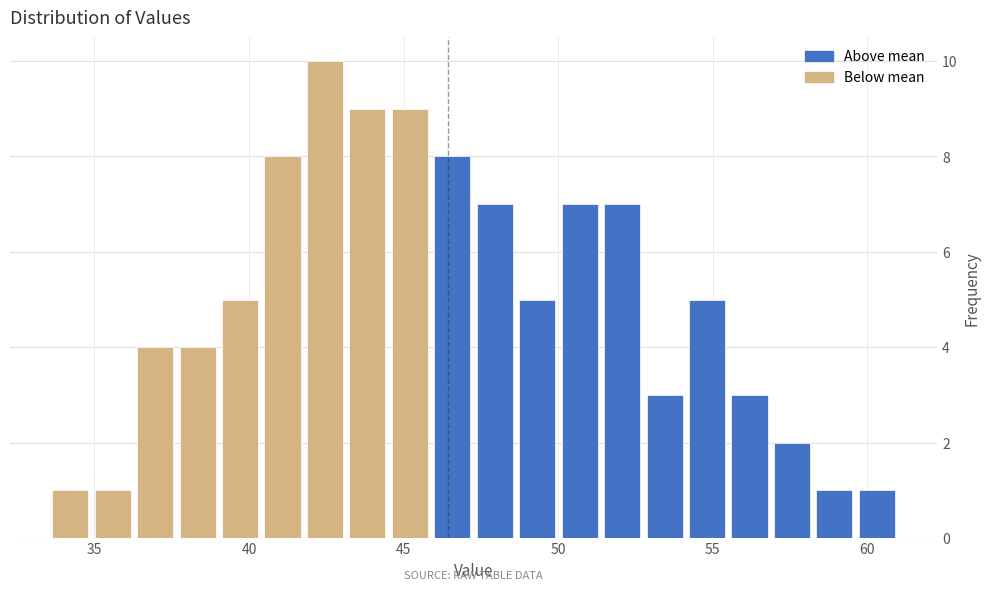

Read against the x-axis, roughly where is the centre of the tallest bar?

42.5